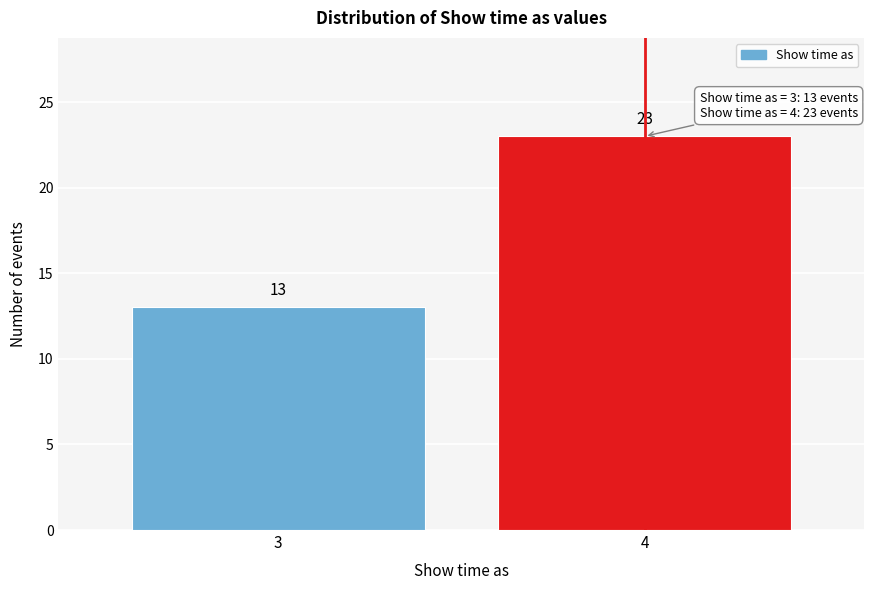

Reading right to left, list all the values displayed in this chart.

4=23	3=13